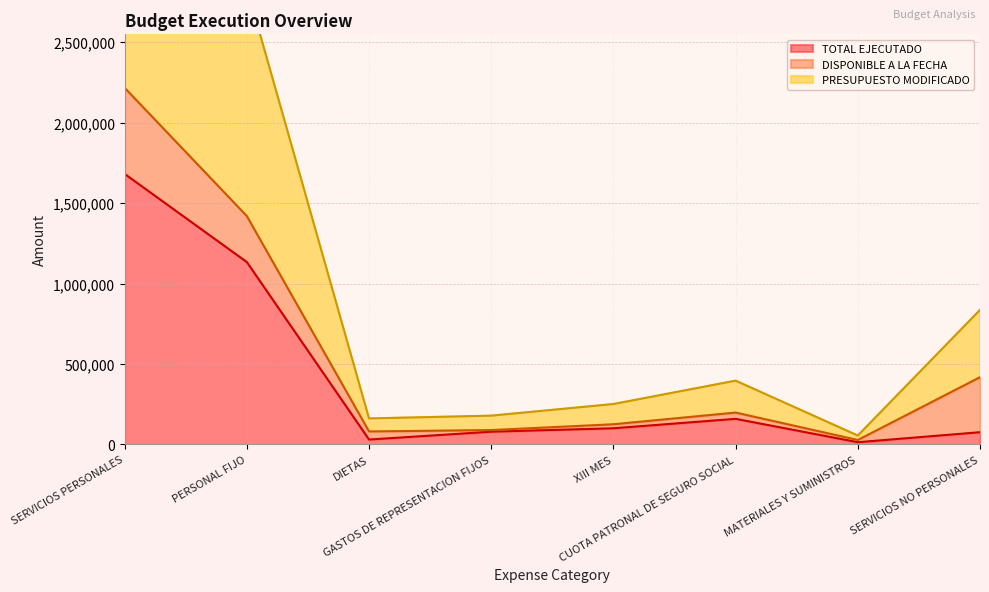

At which label does TOTAL EJECUTADO reach its peak?

SERVICIOS PERSONALES